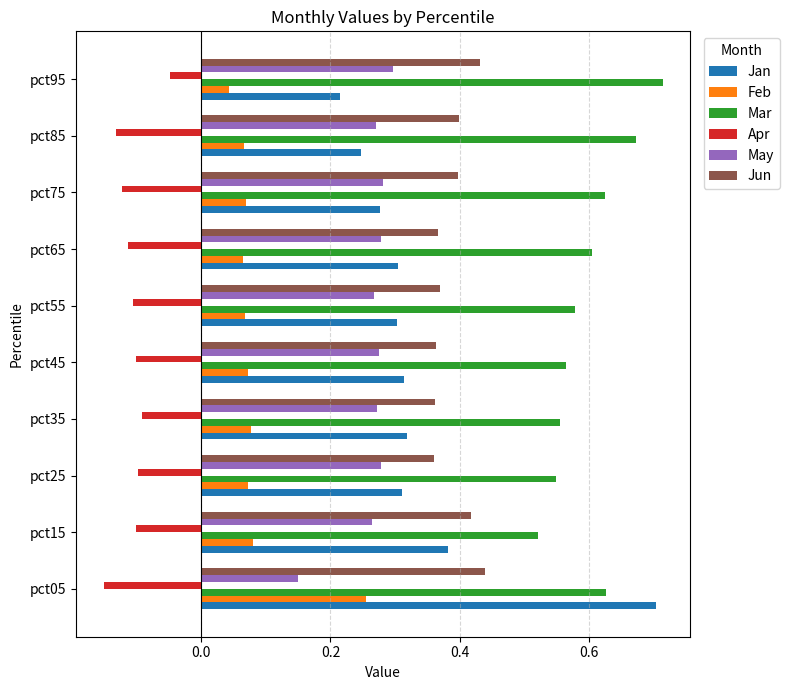

What is the sum of all Jun values?

3.9